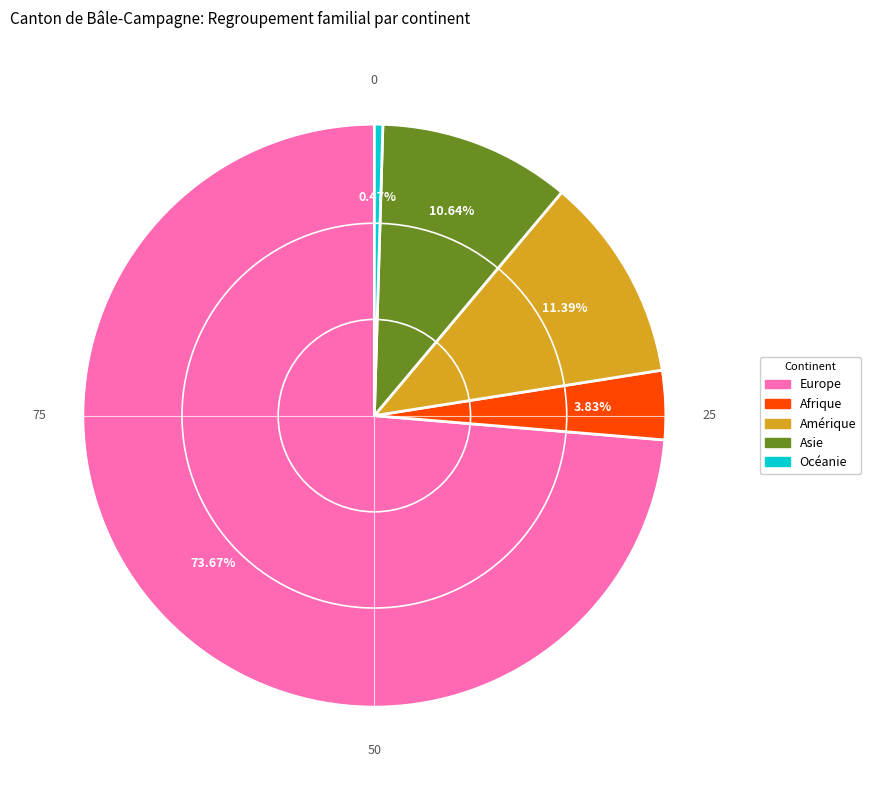

Combined, what portion of the pie is Asie and Europe?

84.3%